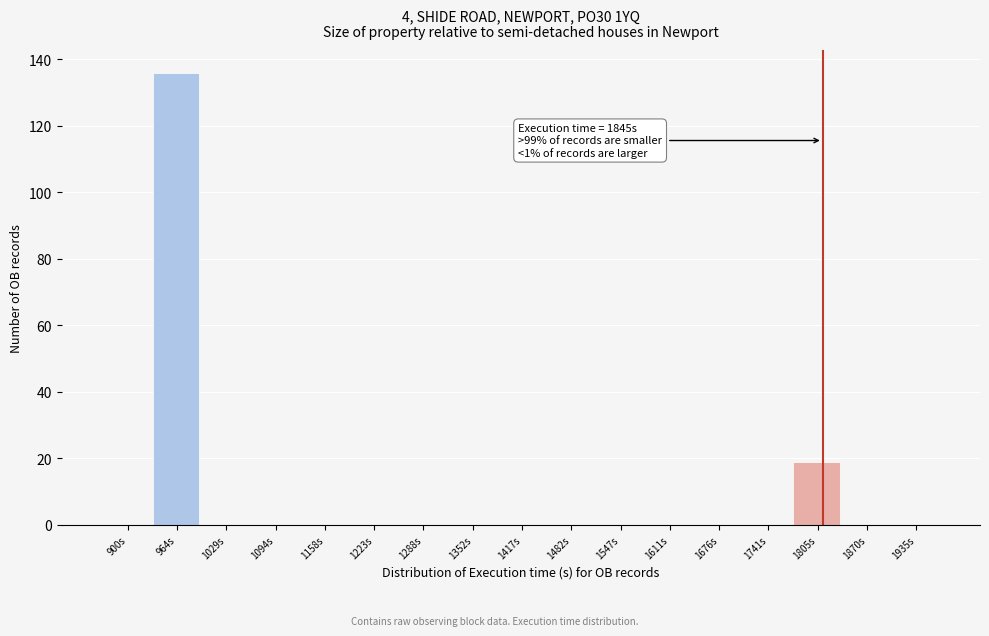

Reading right to left, extract all data points from this chart.

1935s=0	1870s=0	1805s=19	1741s=0	1676s=0	1611s=0	1547s=0	1482s=0	1417s=0	1352s=0	1288s=0	1223s=0	1158s=0	1094s=0	1029s=0	964s=136	900s=0